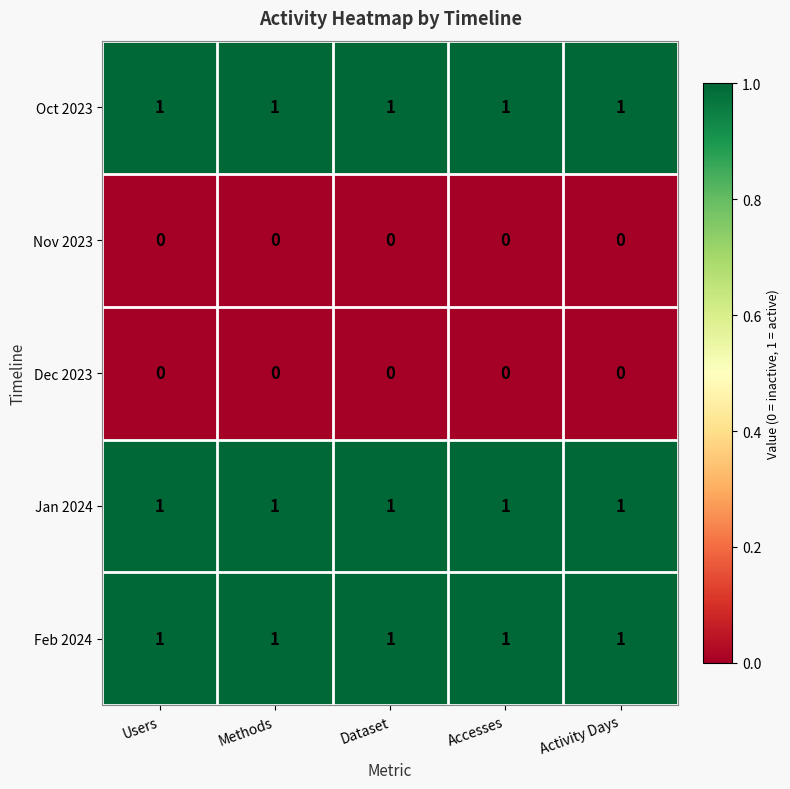

What is the difference between the highest and lowest values at Activity Days?

1